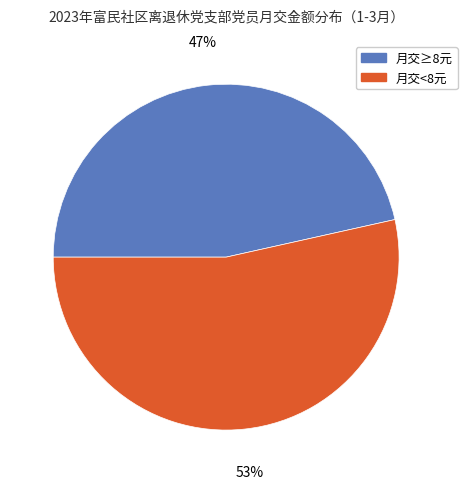

Is the sum of 月交<8元 and 月交≥8元 greater than half?

Yes